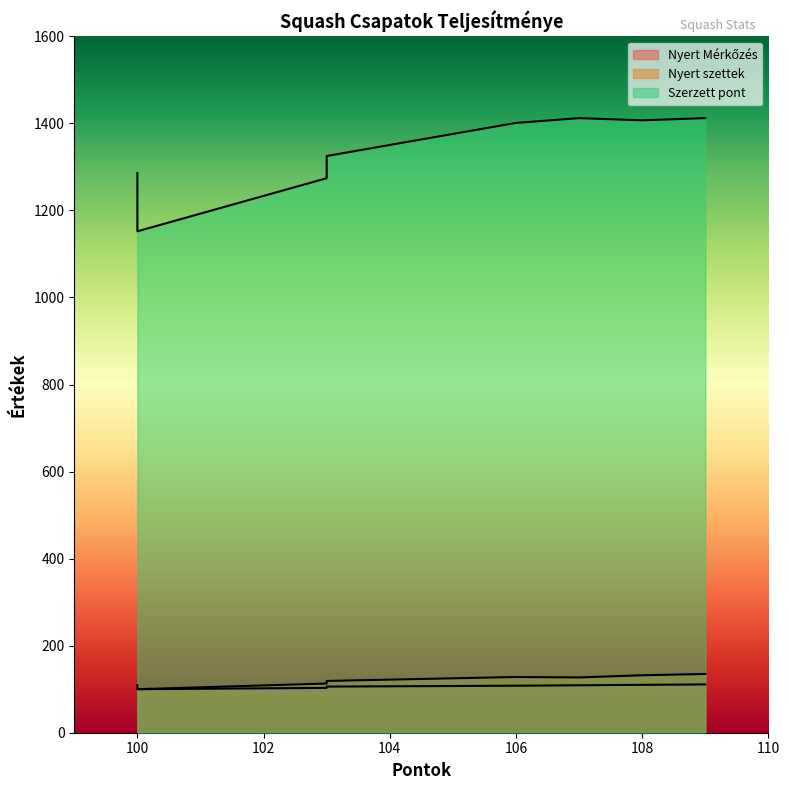

Does the chart have visible grid lines?

No